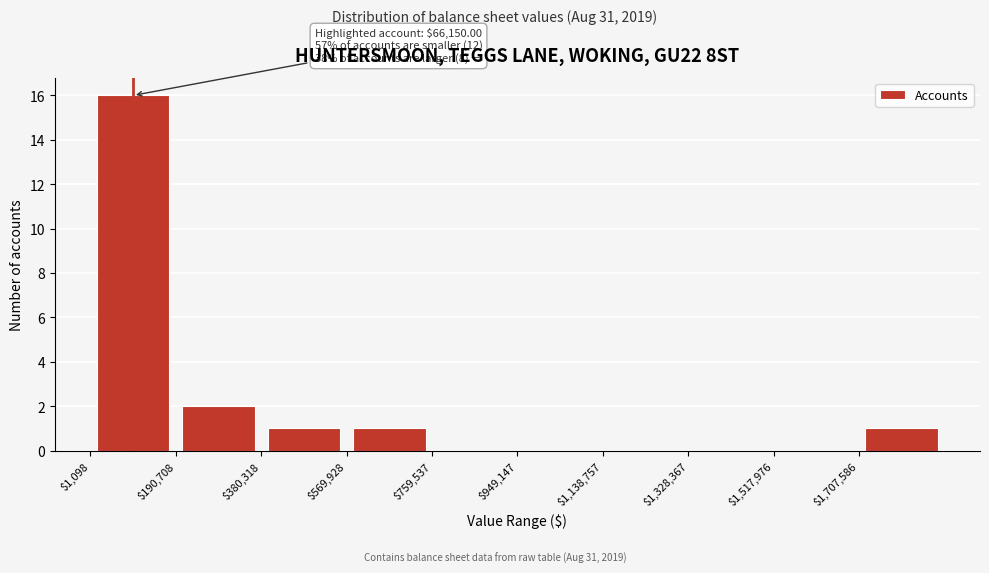

Over which range of the x-axis is the bar tallest?

0 to 200000